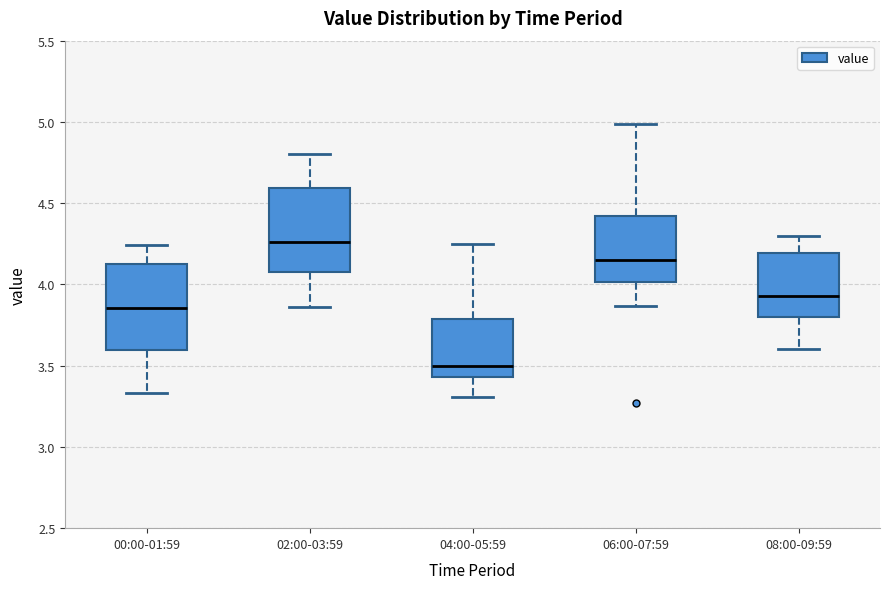

Reading left to right, transcribe this box plot: for each box, give where its median line is, the range the box spans, and where its two whiskers end, as read against the y-axis. The values are not printed on the chart, so give them approximately, as read against the axis.

00:00-01:59: median 3.85, box 3.60 to 4.15, whiskers 3.35 to 4.25
02:00-03:59: median 4.25, box 4.10 to 4.60, whiskers 3.85 to 4.80
04:00-05:59: median 3.50, box 3.45 to 3.80, whiskers 3.30 to 4.25
06:00-07:59: median 4.15, box 4.00 to 4.40, whiskers 3.85 to 5.00
08:00-09:59: median 3.95, box 3.80 to 4.20, whiskers 3.60 to 4.30